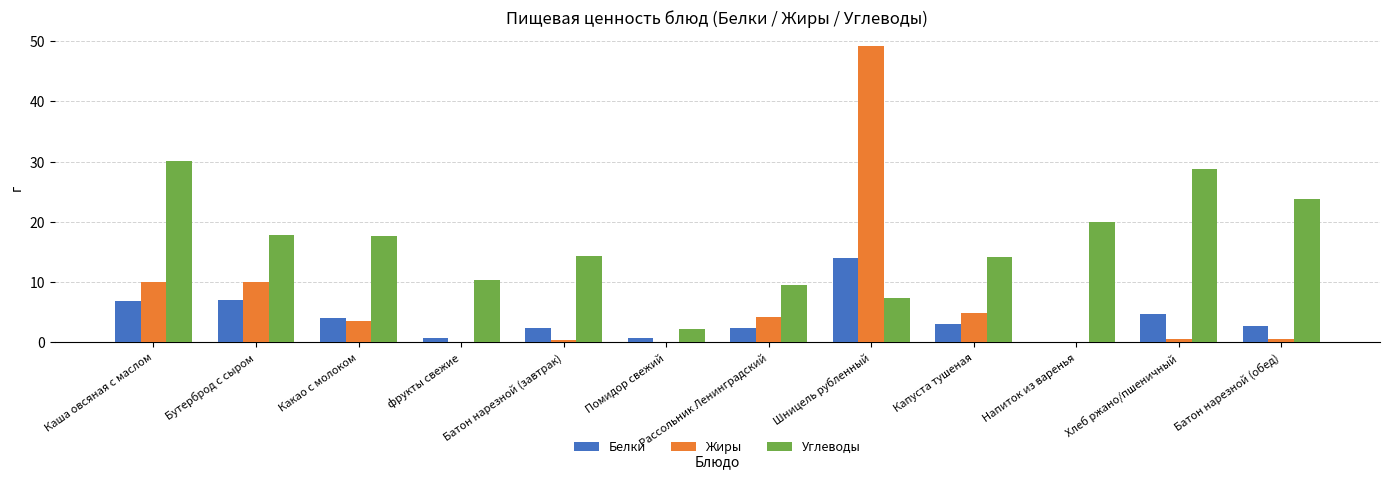

Which series has the widest spread of values?

Жиры